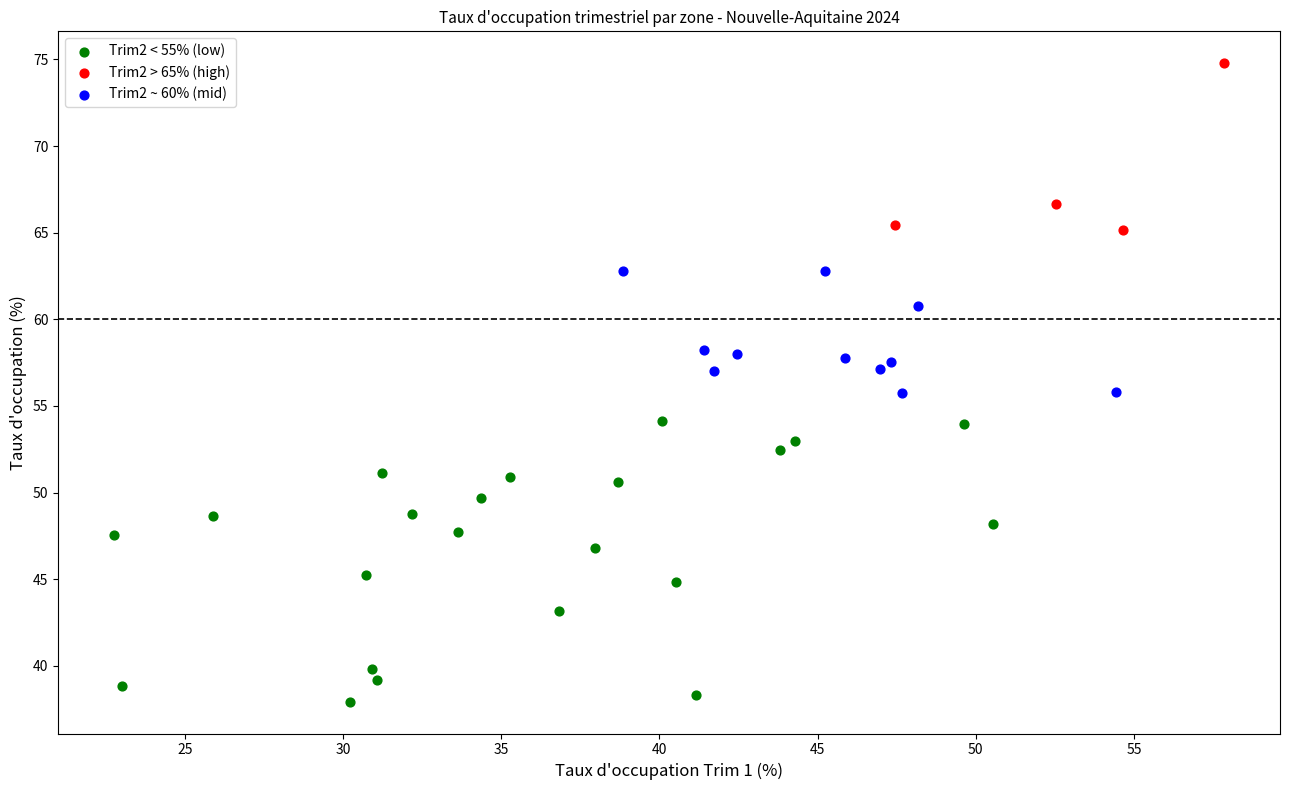

Which series contains the lowest Y value?

Trim2 < 55% (low)